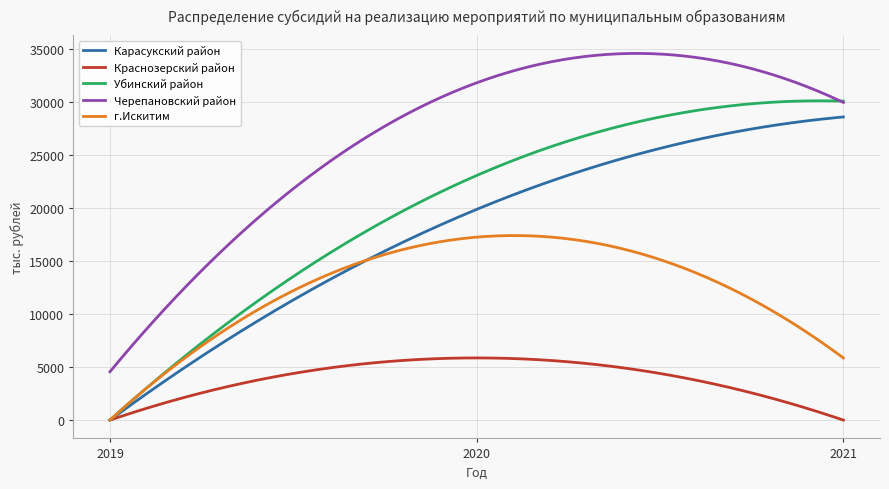

List the series in order of their peak value, highest first.

Черепановский район, Убинский район, Карасукский район, г.Искитим, Краснозерский район